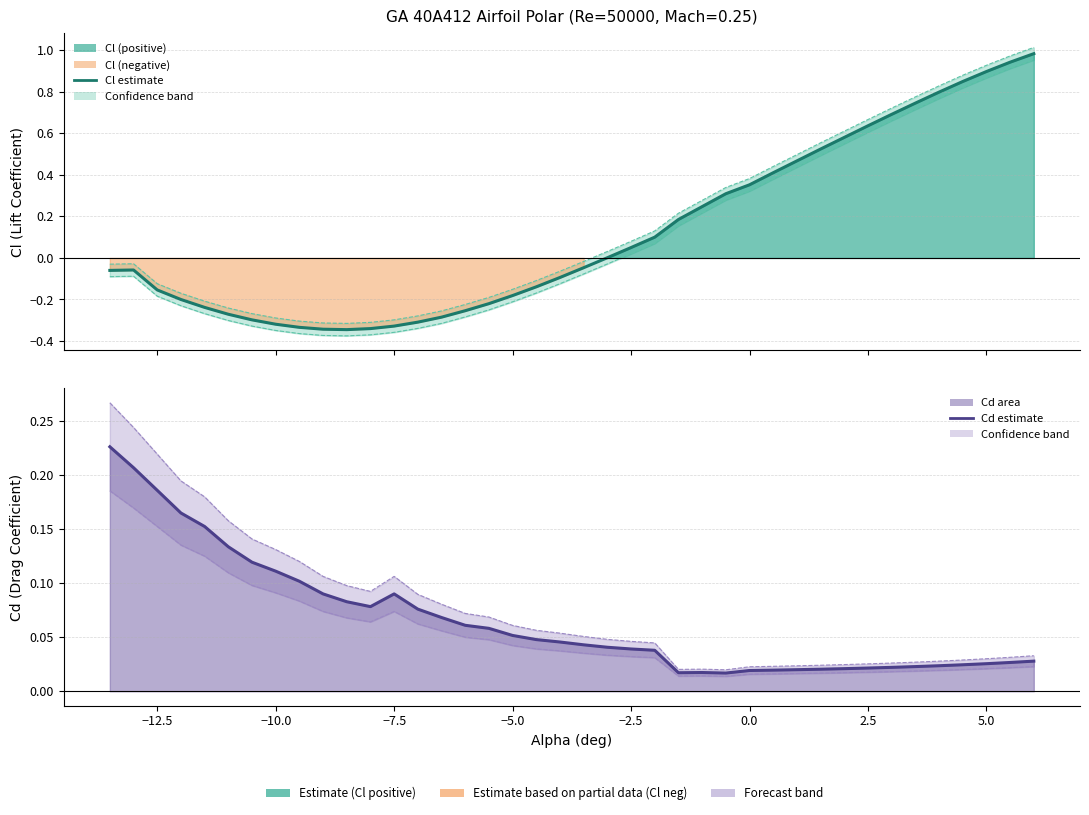

True or false: Cd estimate has a value of 0.4 at −12.5.

False